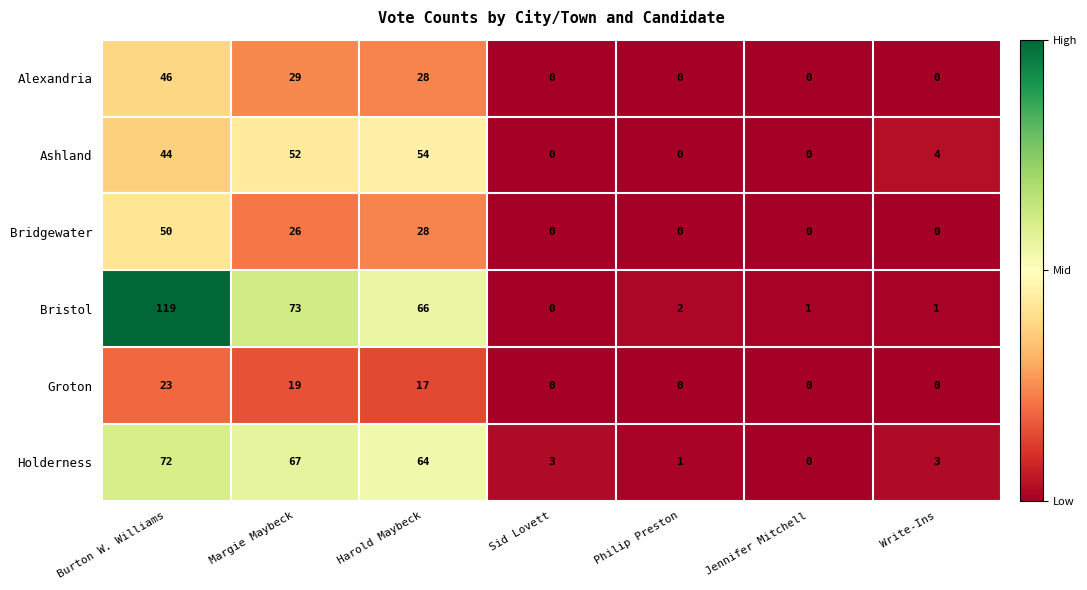

Is the value of Ashland at Burton W. Williams greater than the value of Alexandria at Philip Preston?

Yes